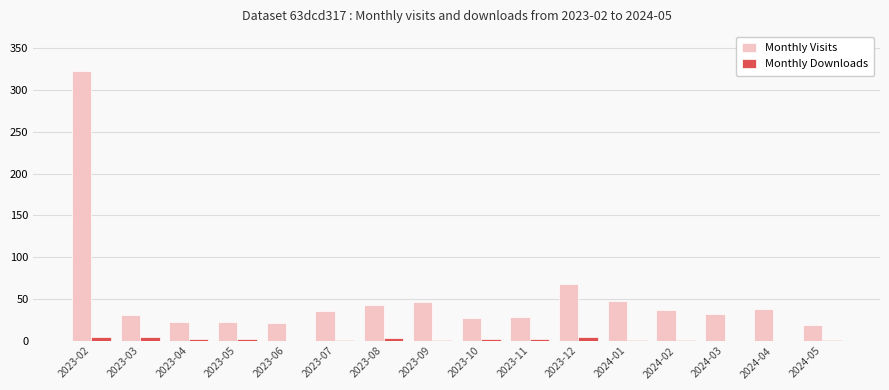

Are the bars horizontal?

No